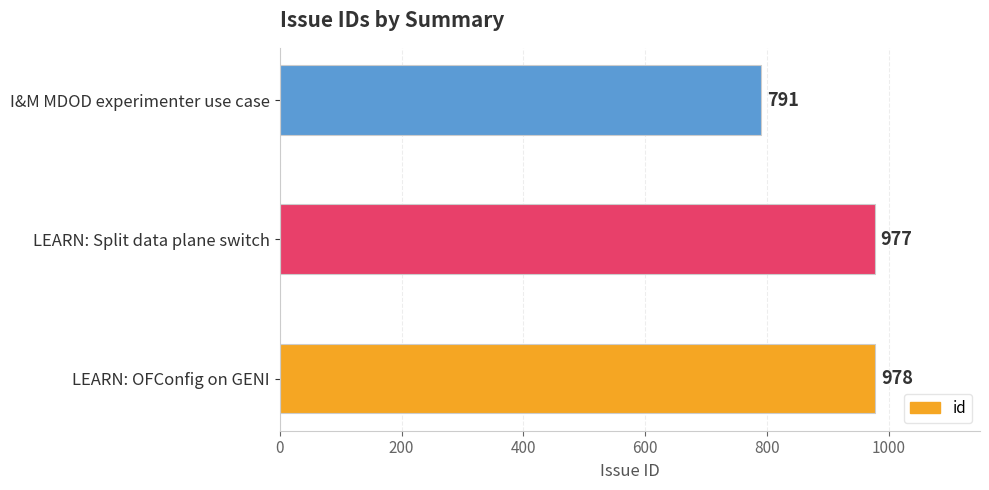

True or false: the data shows 175 at I&M MDOD experimenter use case.

False